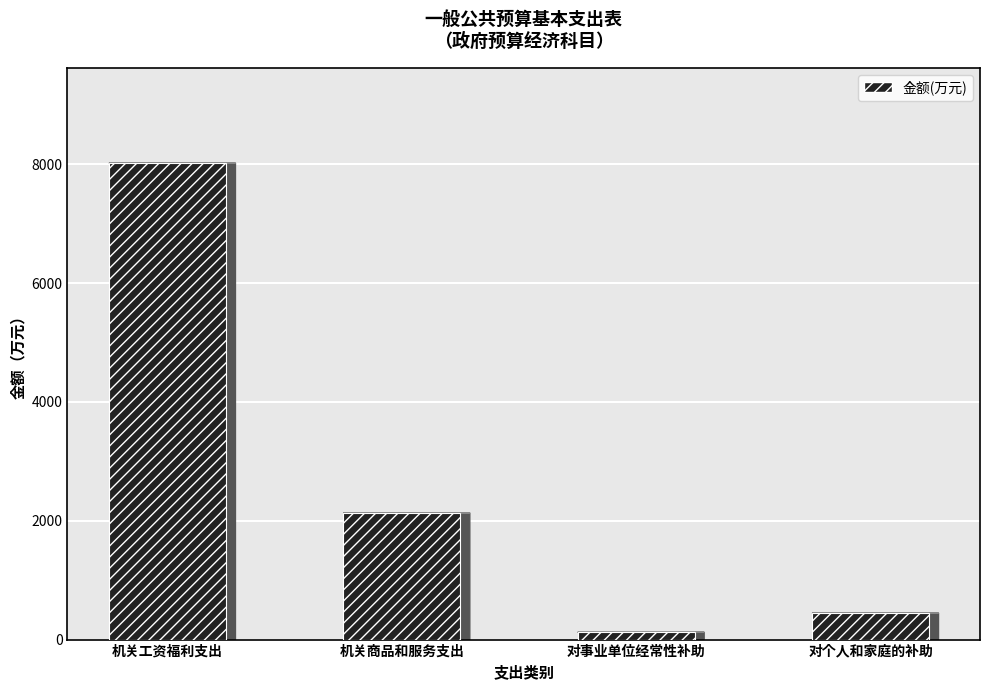

What is the average value?

2680.2